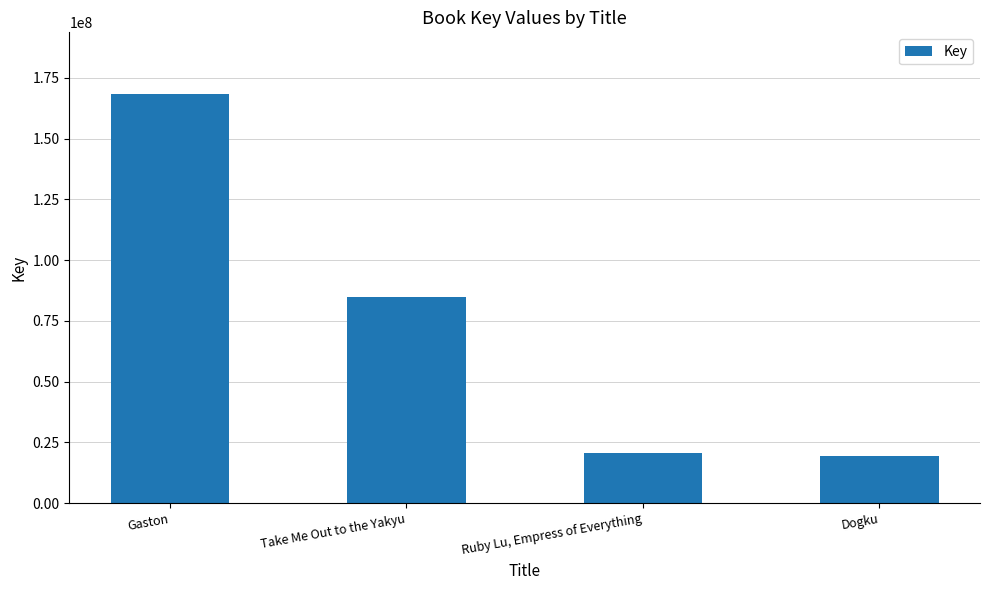

List the labels in order of value, smallest first.

Dogku, Ruby Lu, Empress of Everything, Take Me Out to the Yakyu, Gaston